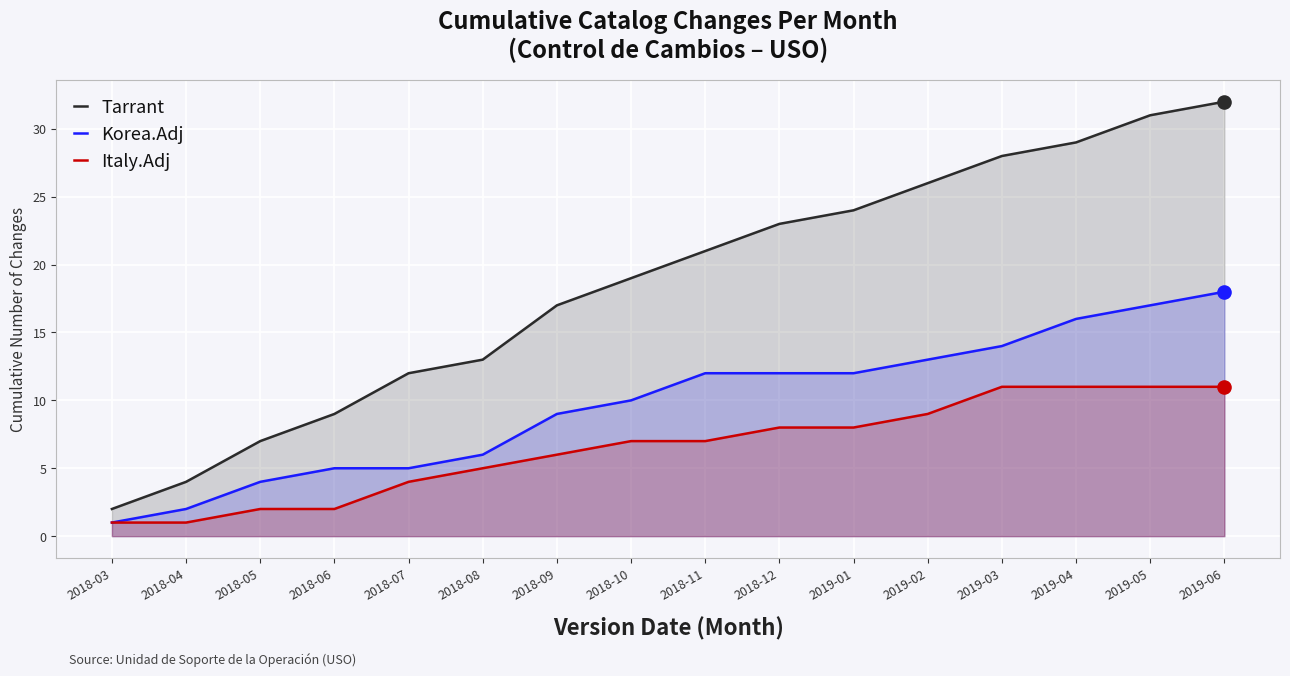

Which series contains the highest Y value?

Tarrant